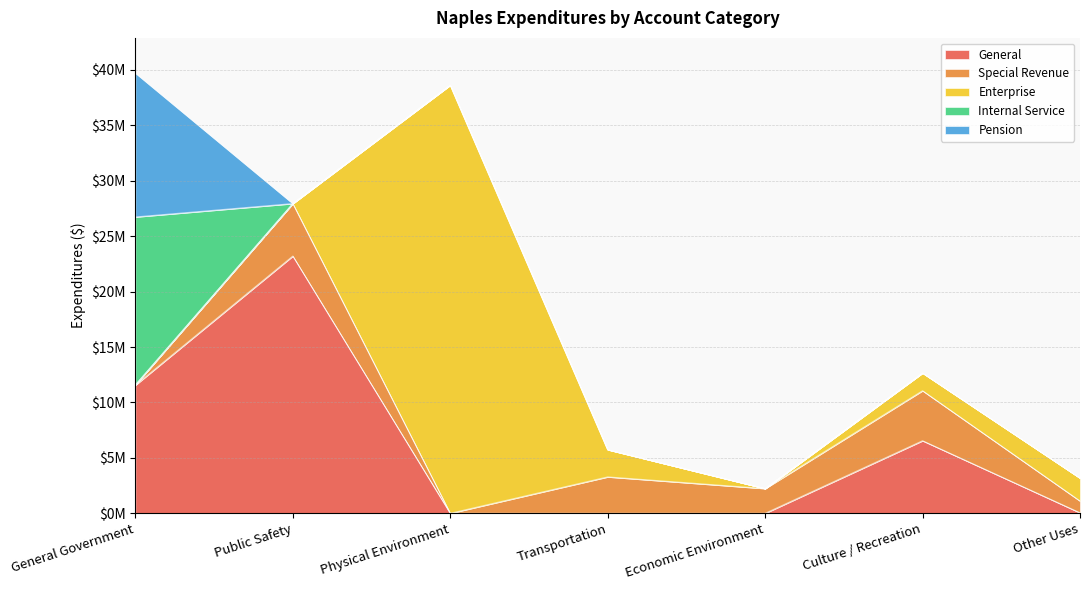

What are all the series names shown in the legend?

General, Special Revenue, Enterprise, Internal Service, Pension